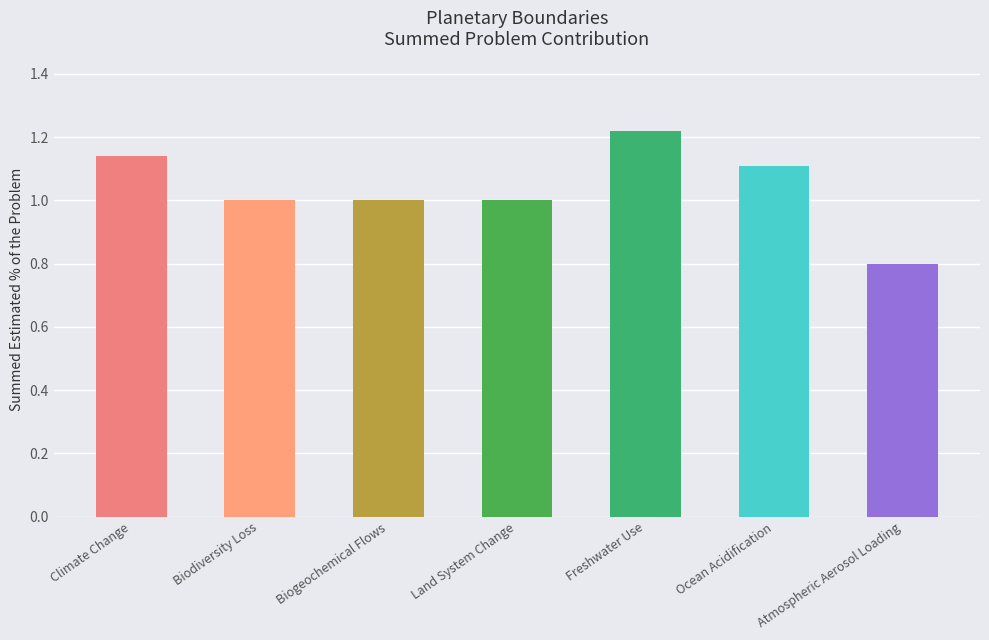

What is the approximate value at Land System Change?

1.0